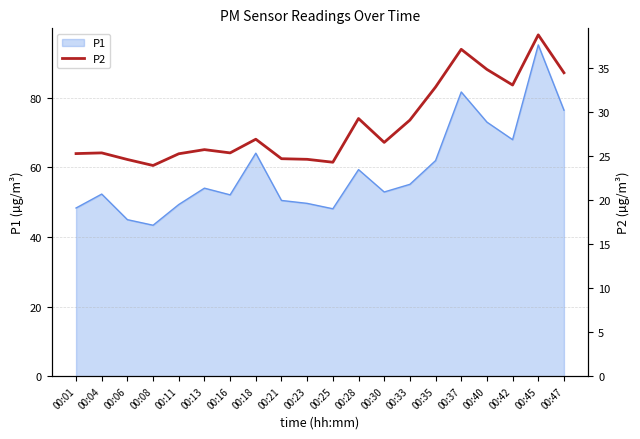

True or false: the data shows 29.2 at 00:28.

True